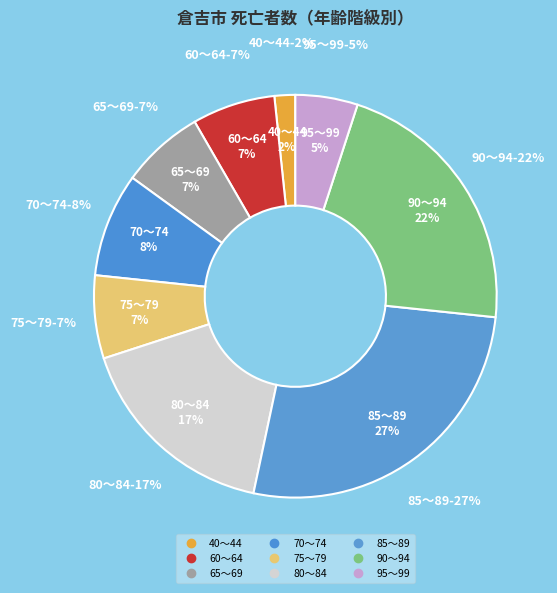

Is there any slice that represents more than half of the pie?

No